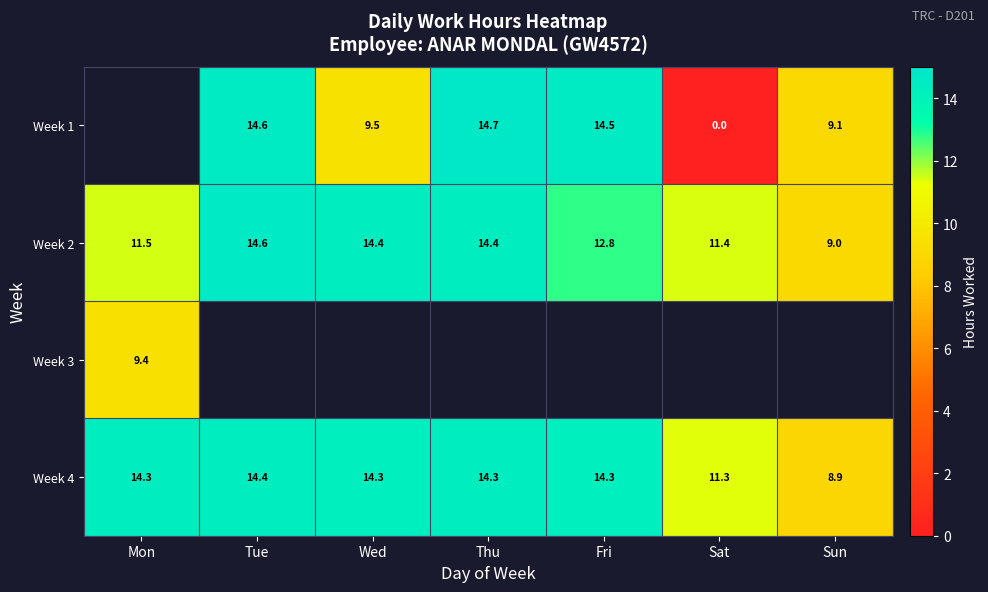

At which label does Week 2 first exceed 12?

Tue